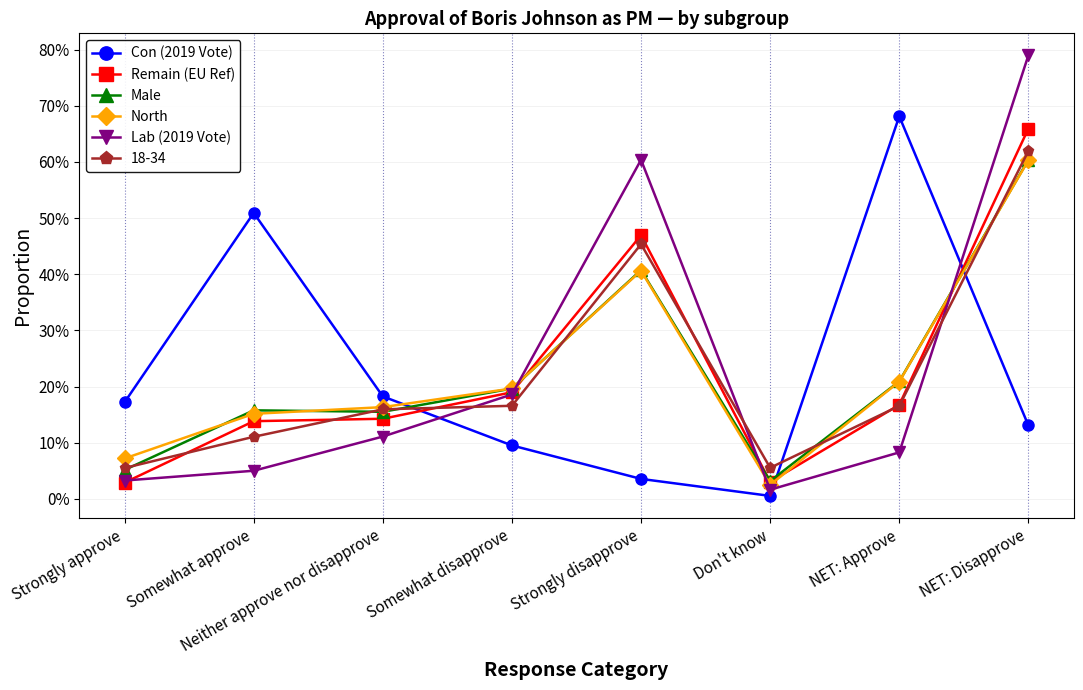

What is the sum of all North values?

1.8